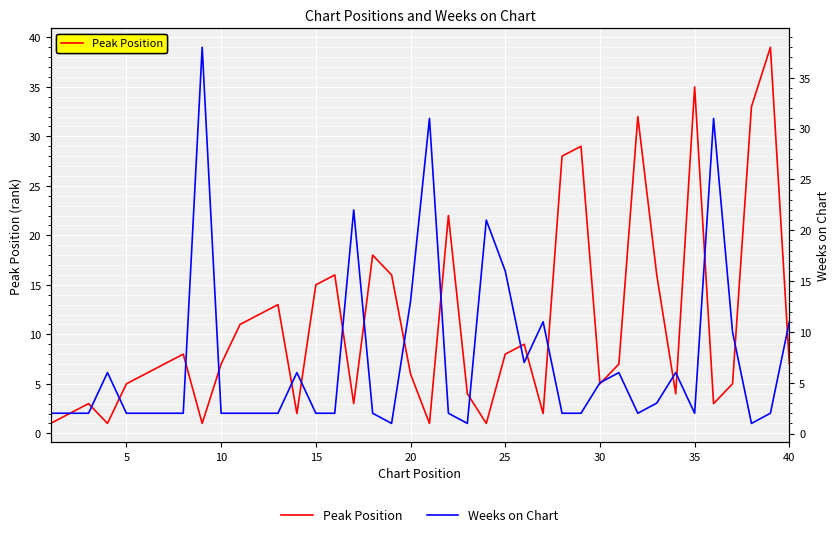

In Peak Position, how many points are higher than both neighbors (excluding endpoints)?

11